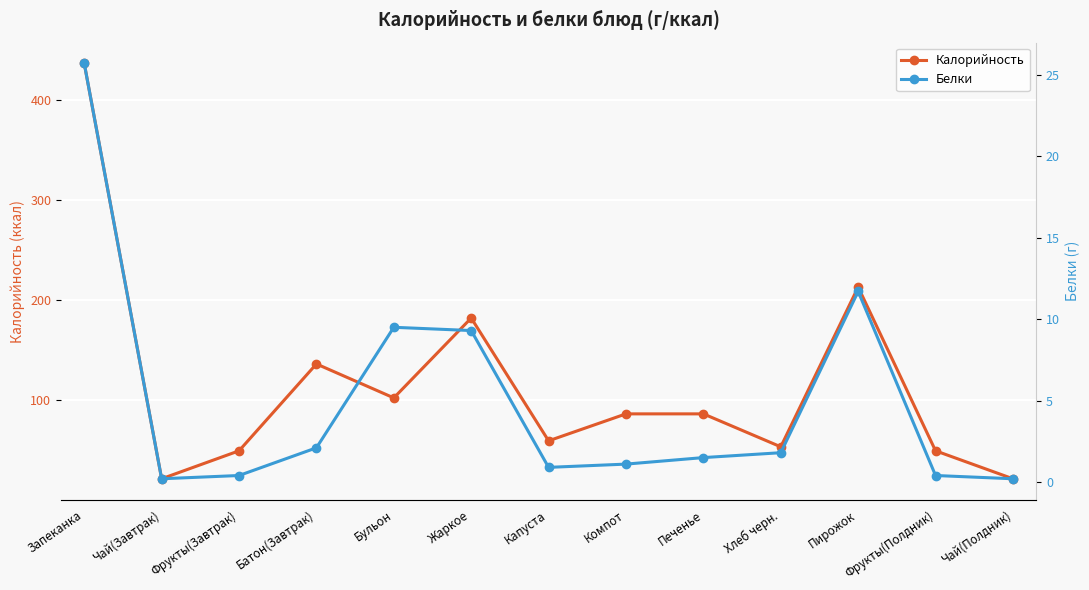

What are all the series names shown in the legend?

Калорийность, Белки